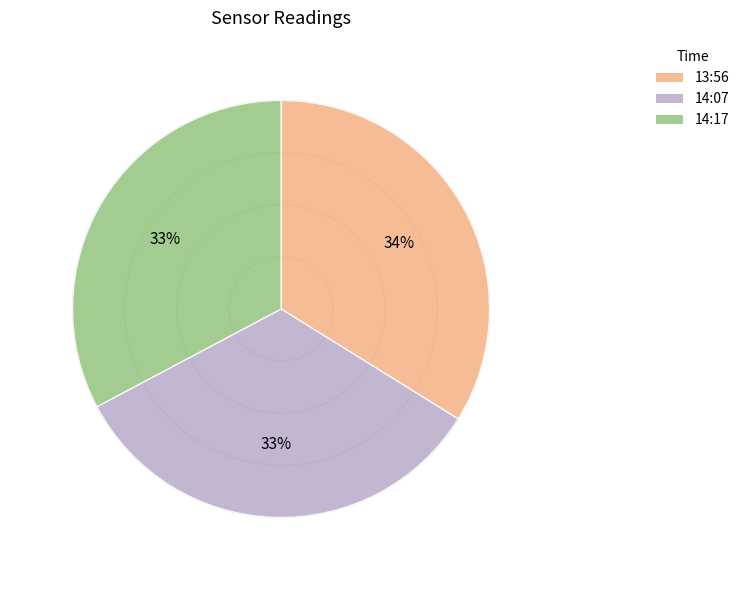

Count the number of slices in the pie.

3